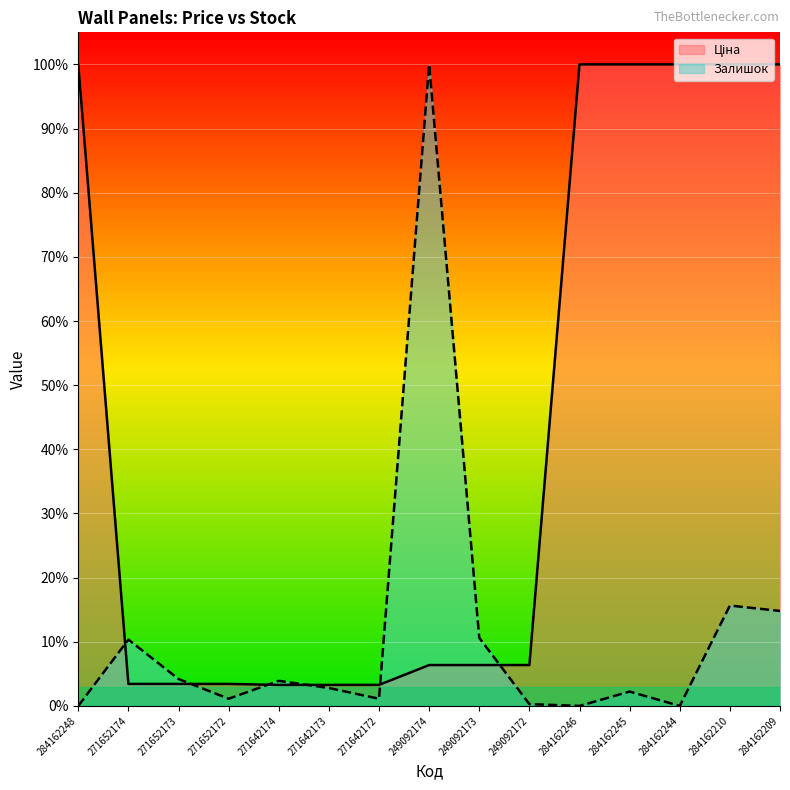

Does the chart display data point markers on the line(s)?

No